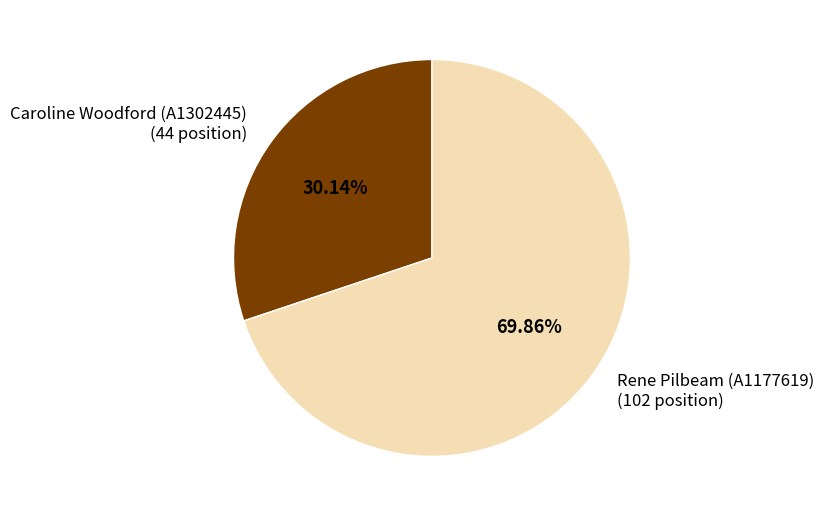

To the nearest percent, what portion does Caroline Woodford (A1302445) represent?

30%